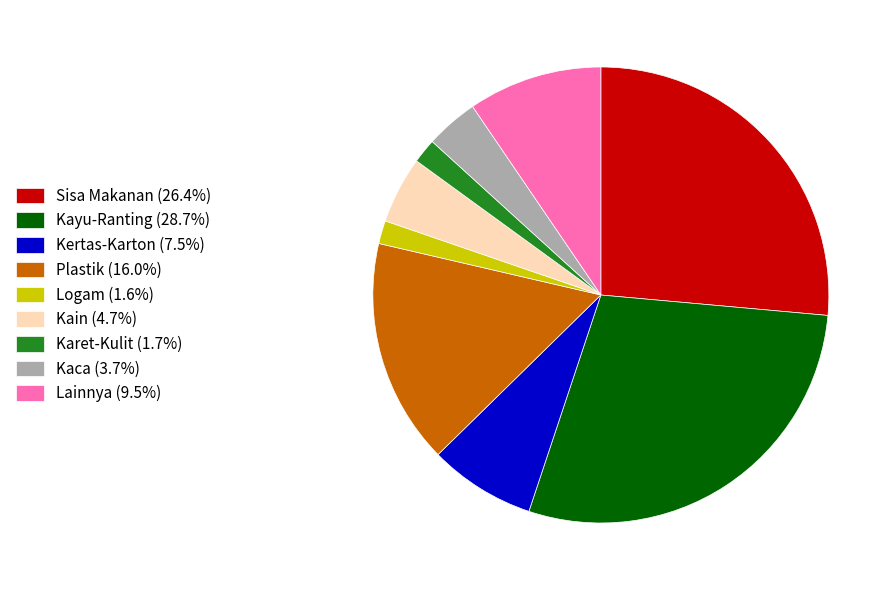

Between Plastik and Kaca, which is larger?

Plastik